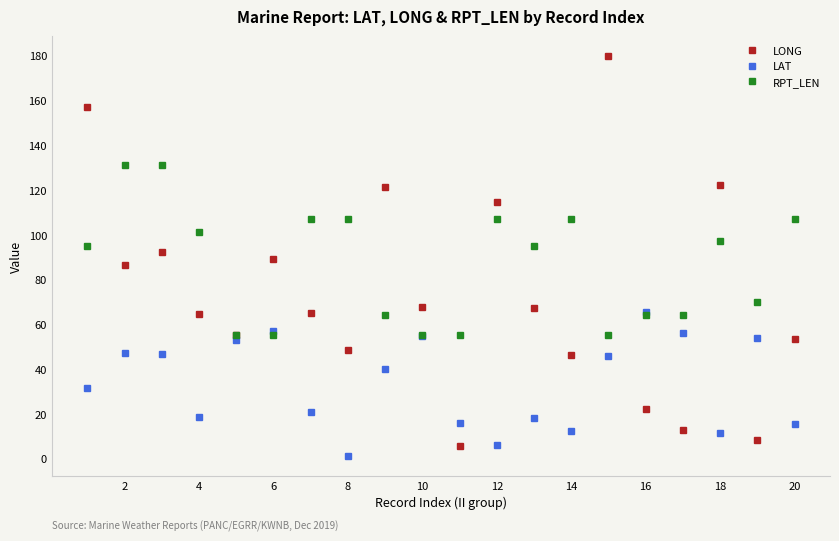

What is the value of the LONG point at the 9th from the left?

121.4